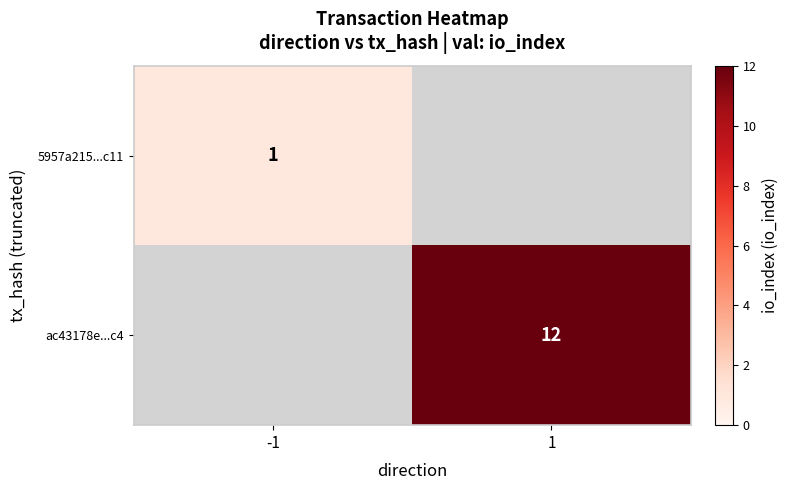

Which category has the highest value across all series?

1